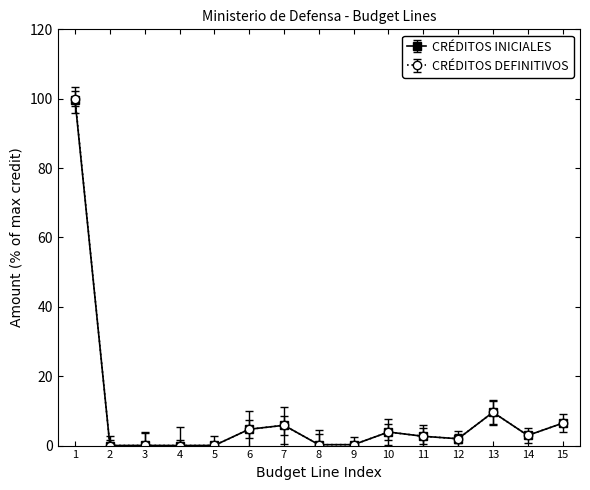

What is the value of the CRÉDITOS INICIALES point at the 6th from the left?

4.7